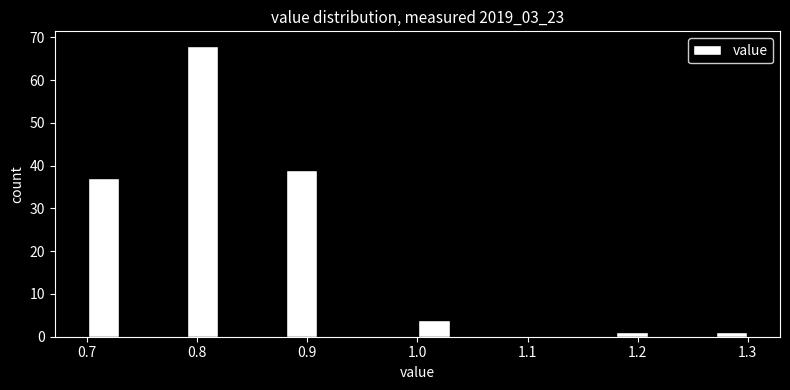

Read against the x-axis, roughly where is the centre of the tallest bar?

0.81